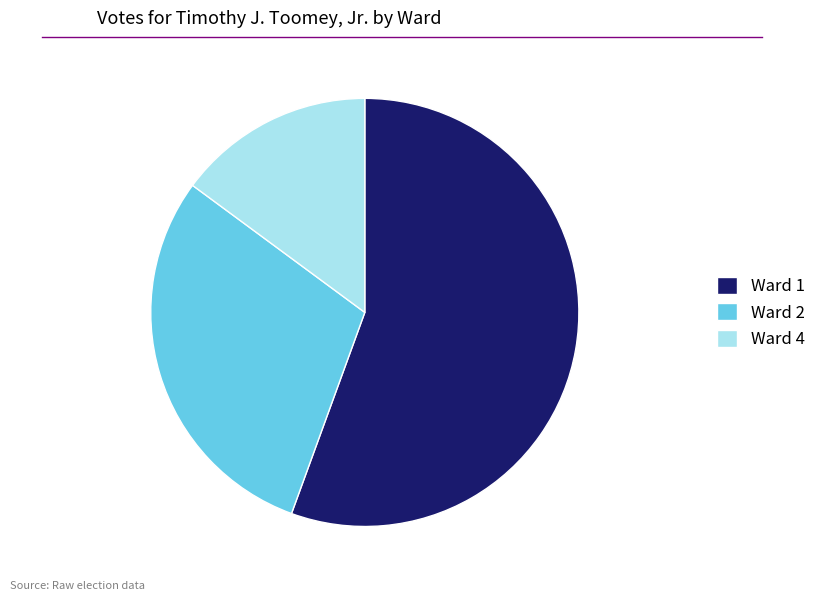

Which category has the smallest portion of the pie?

Ward 4